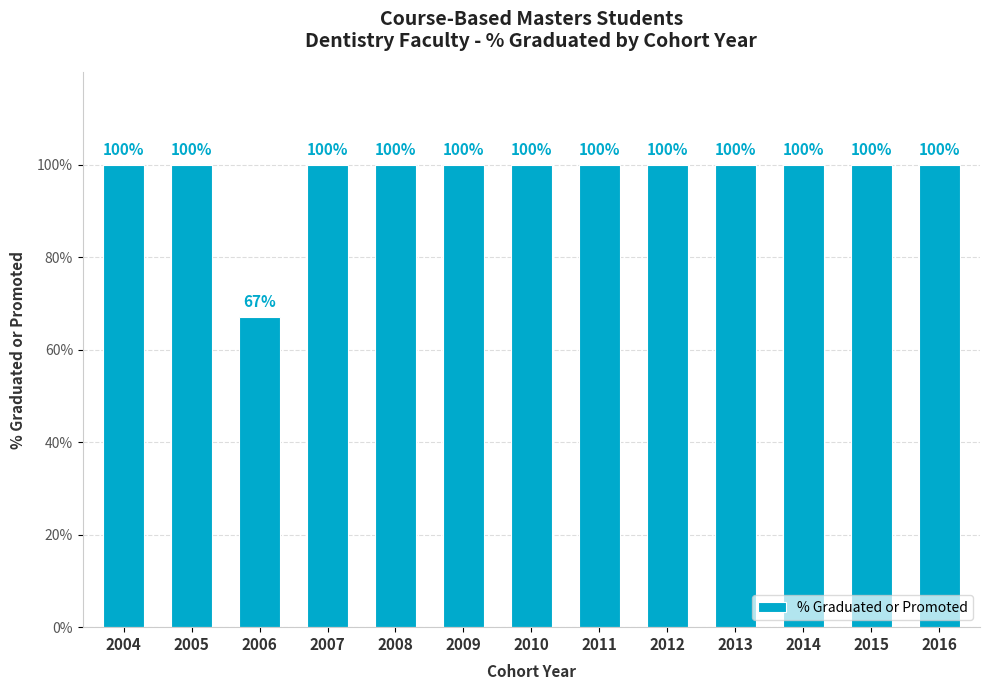

Between 2009 and 2006, which is larger?

2009